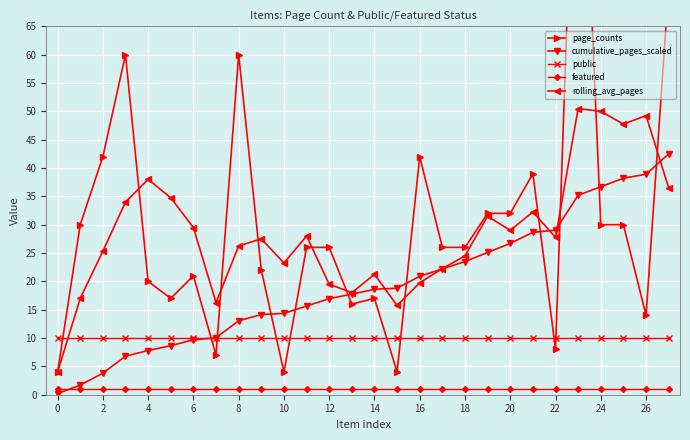

True or false: public has more than 0 points higher than both neighbors.

False